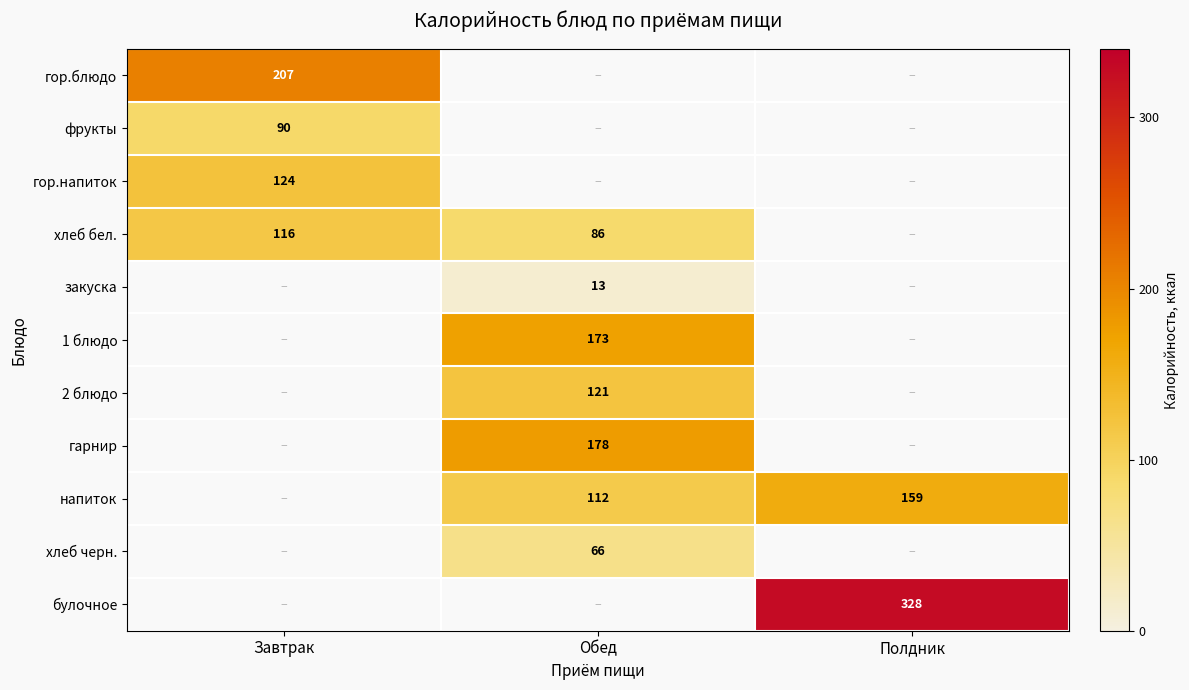

The value of 2 блюдо at Обед is 121. True or false?

True